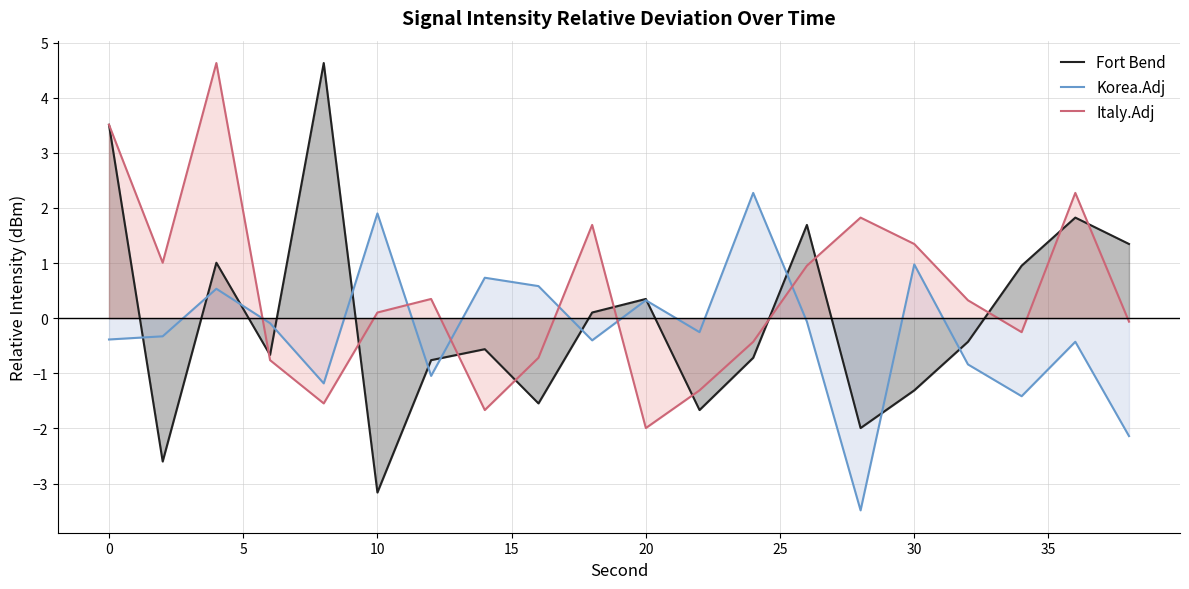

Rank the series by their average value, from lowest to highest.

Korea.Adj, Fort Bend, Italy.Adj